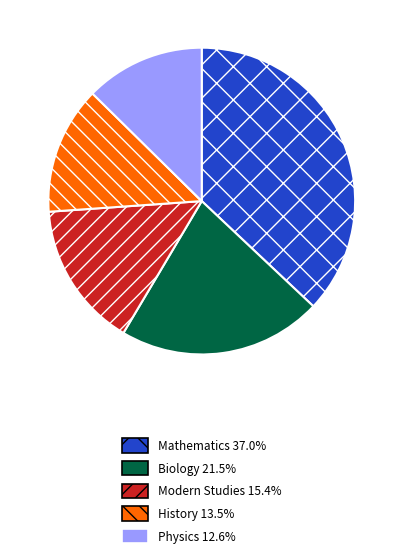

Is there a majority slice in this chart?

No